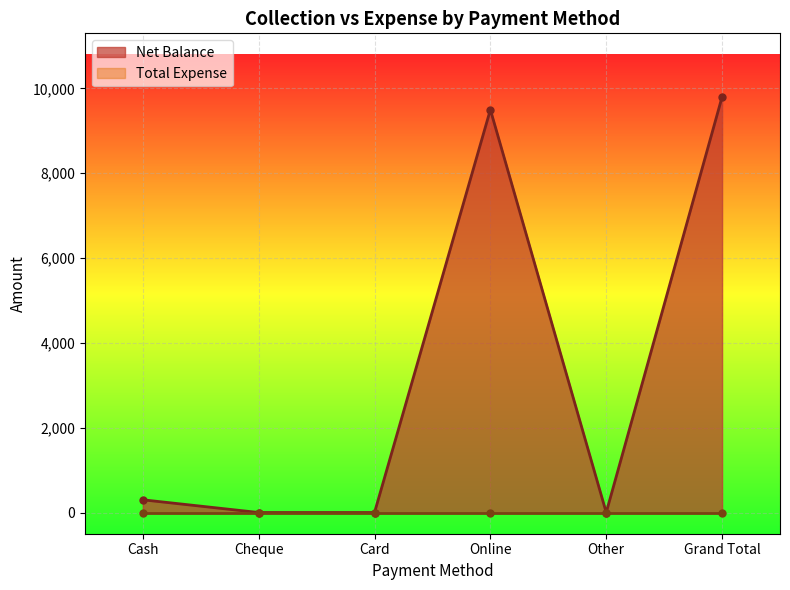

What is the label of the 2nd point from the right?

Other